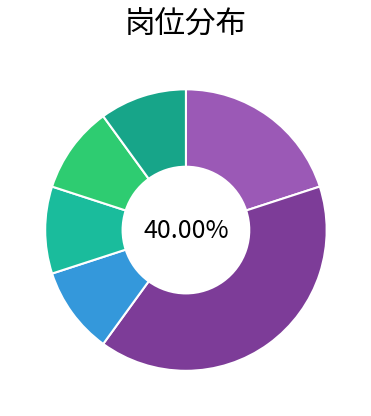

Which category has the smallest portion of the pie?

120救护车驾驶员